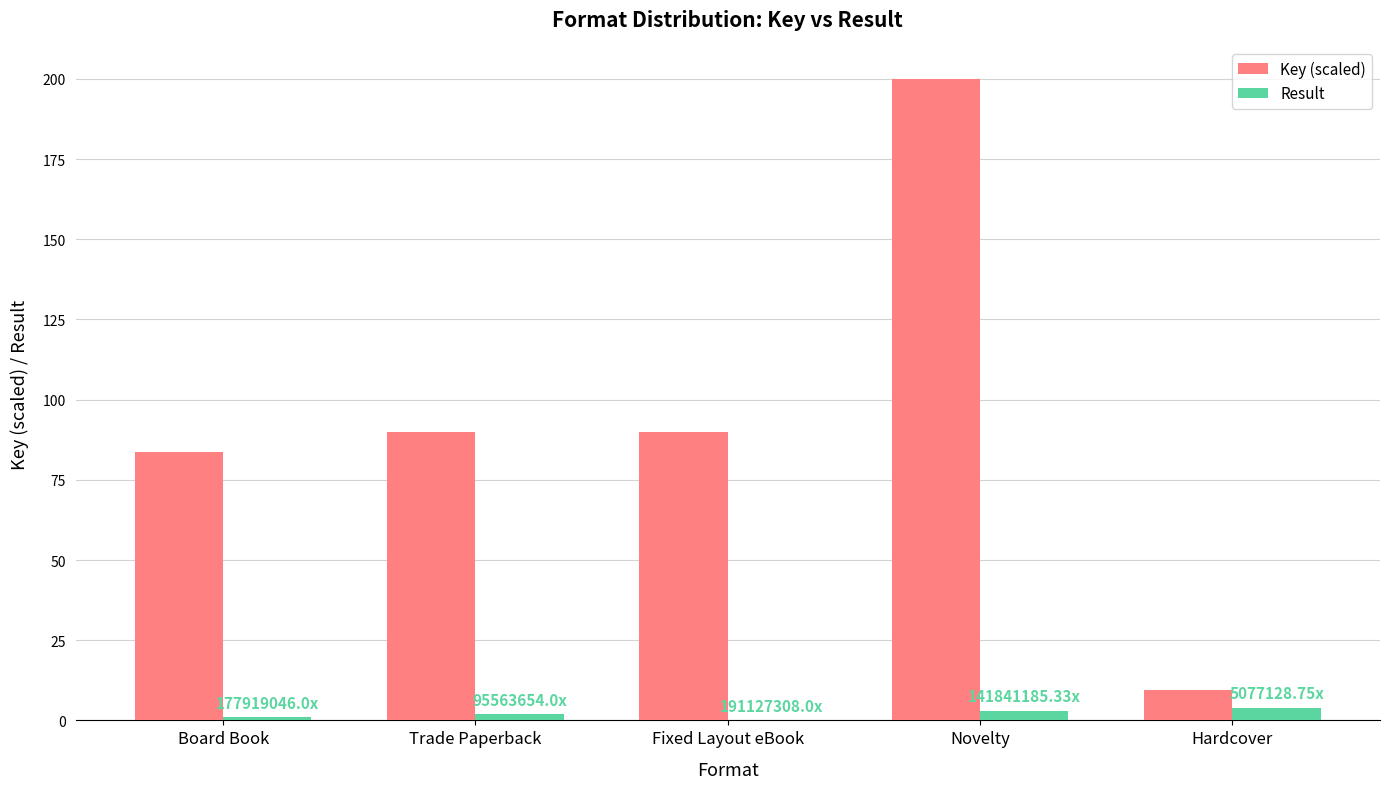

At which category is the sum across all series the highest?

Novelty